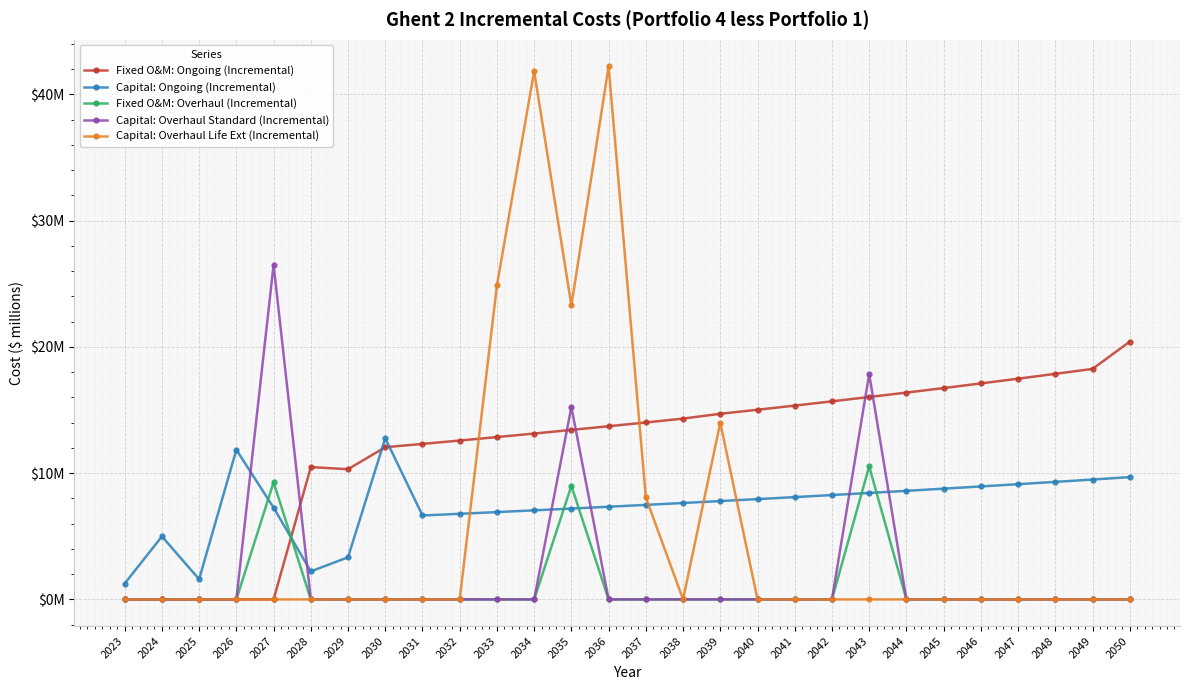

Is this an area chart (filled region under the line)?

No